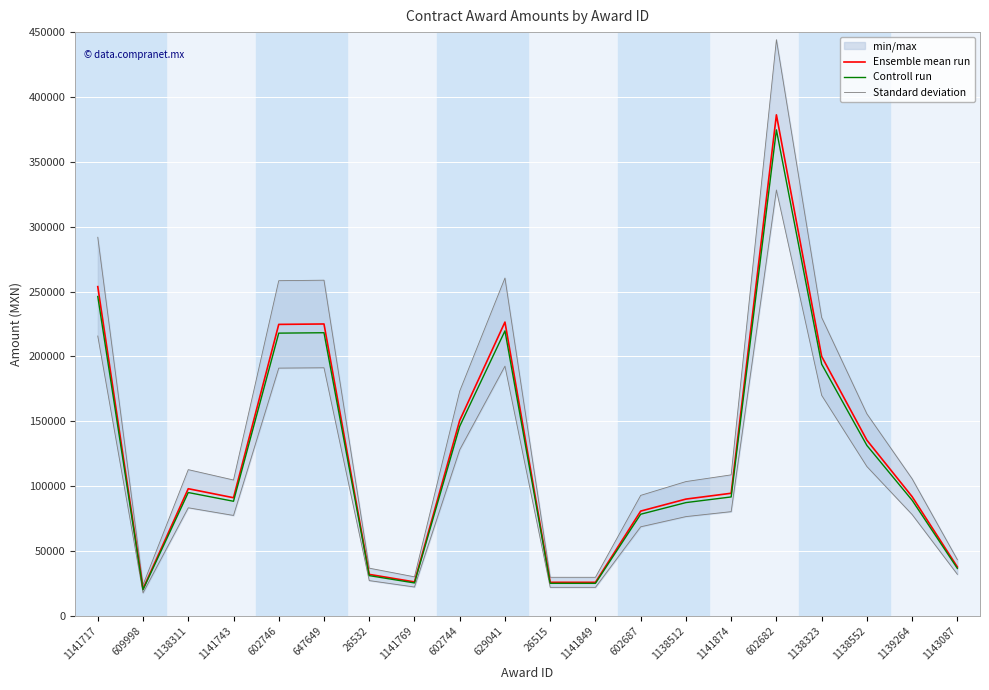

True or false: Standard deviation and Ensemble mean run cross at least once.

False